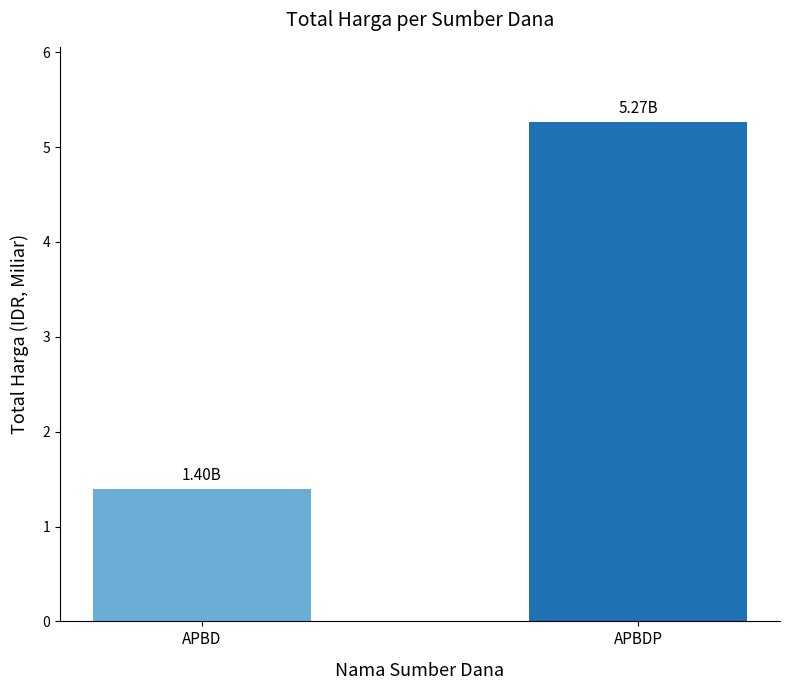

Count the number of data series in this chart.

1